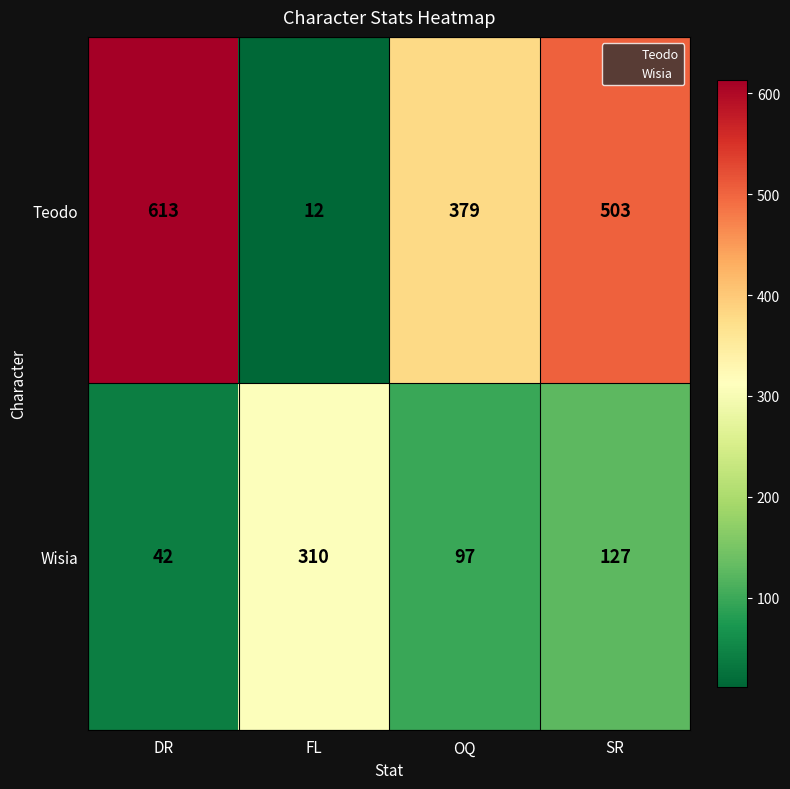

What is the maximum value for Wisia?

310